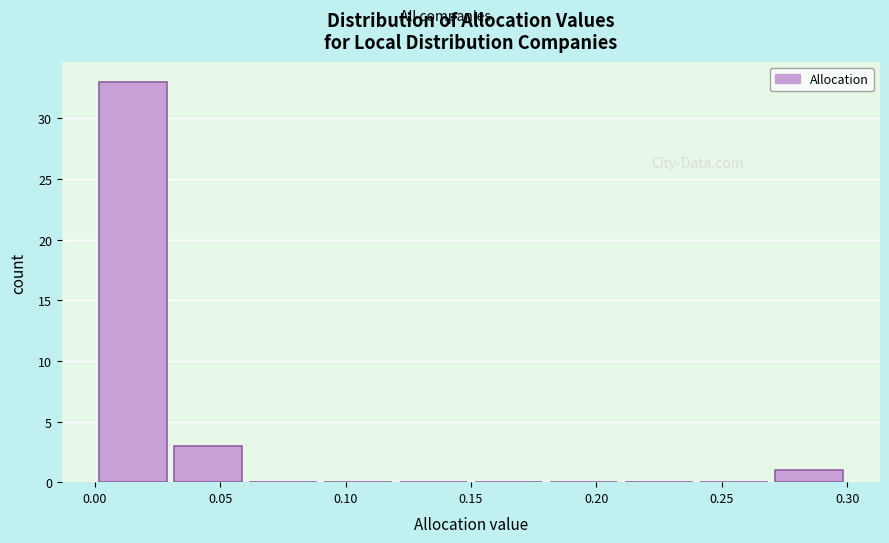

Reading left to right, transcribe this chart: for each bar, give the range it covers on the x-axis and its height. Neither the bar edges nor the heights are printed on the chart, so give them approximately, as read against the axes.

0.00 to 0.03: 33
0.03 to 0.06: 3
0.06 to 0.09: 0
0.09 to 0.12: 0
0.12 to 0.15: 0
0.15 to 0.18: 0
0.18 to 0.21: 0
0.21 to 0.24: 0
0.24 to 0.27: 0
0.27 to 0.30: 1